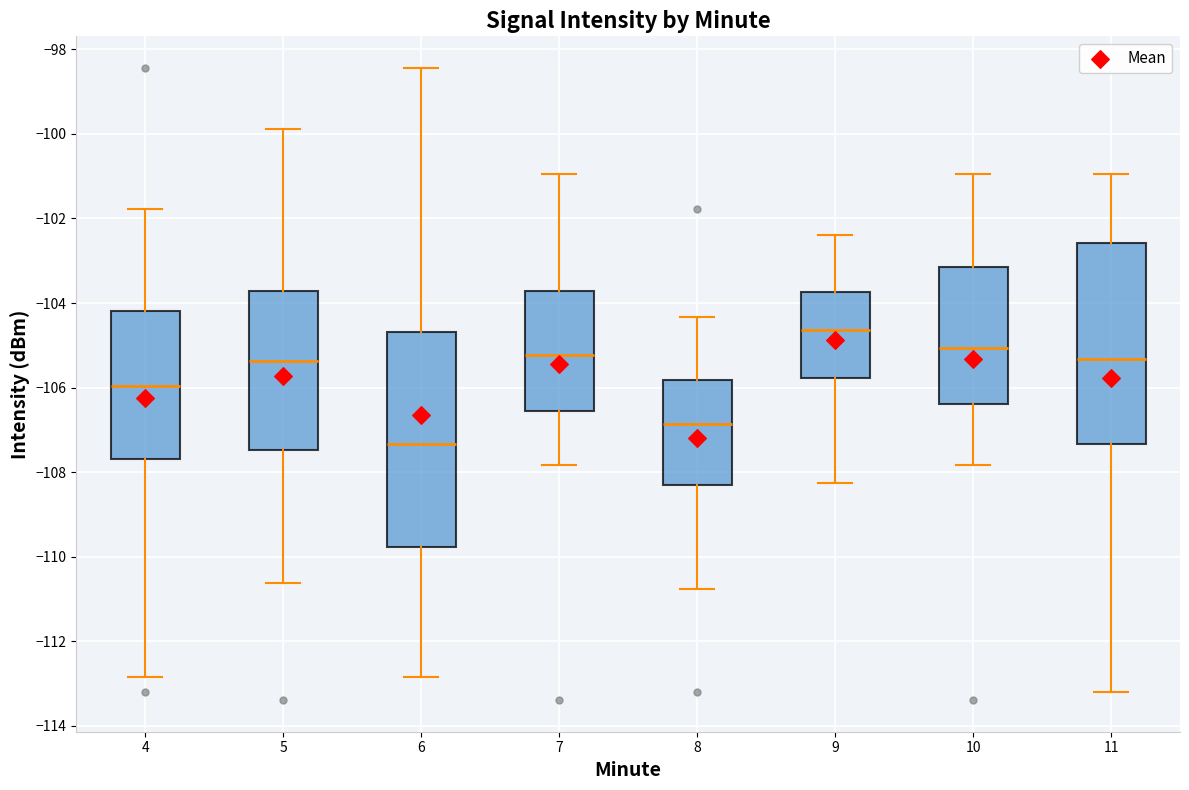

Which box has the lowest median line?

6